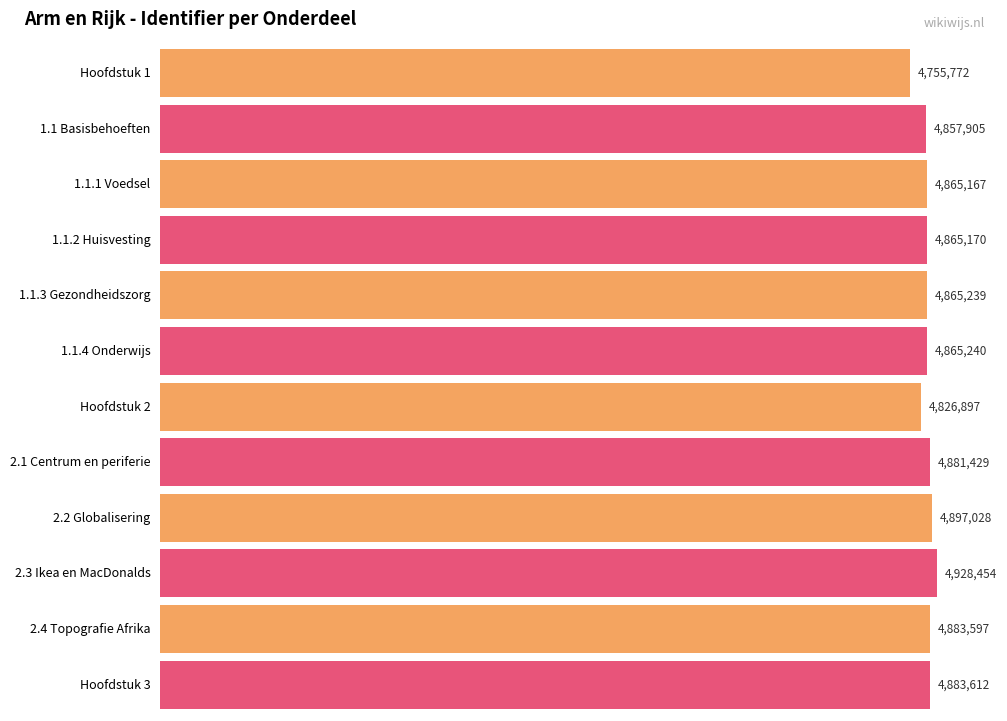

The chart shows a value of 4755772 at Hoofdstuk 1. True or false?

True